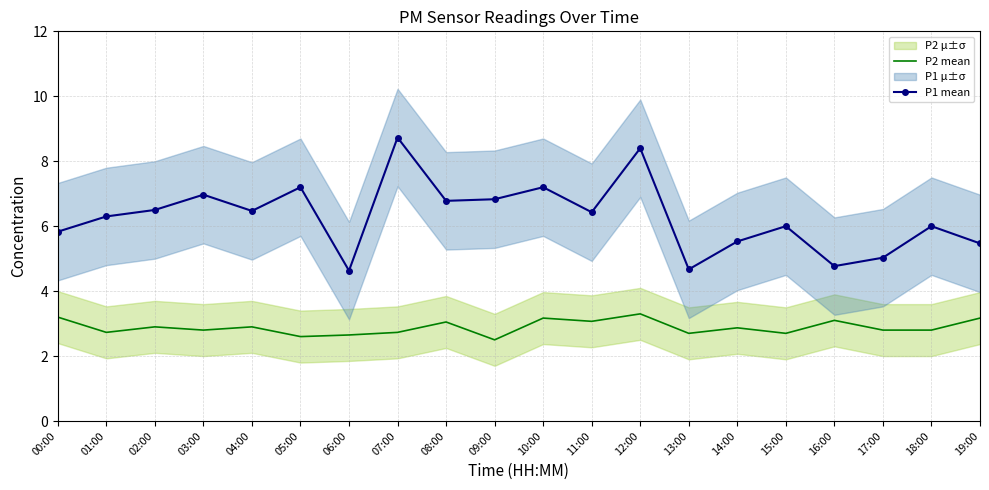

Is it true that P2 mean equals 1.8 at 02:00?

False